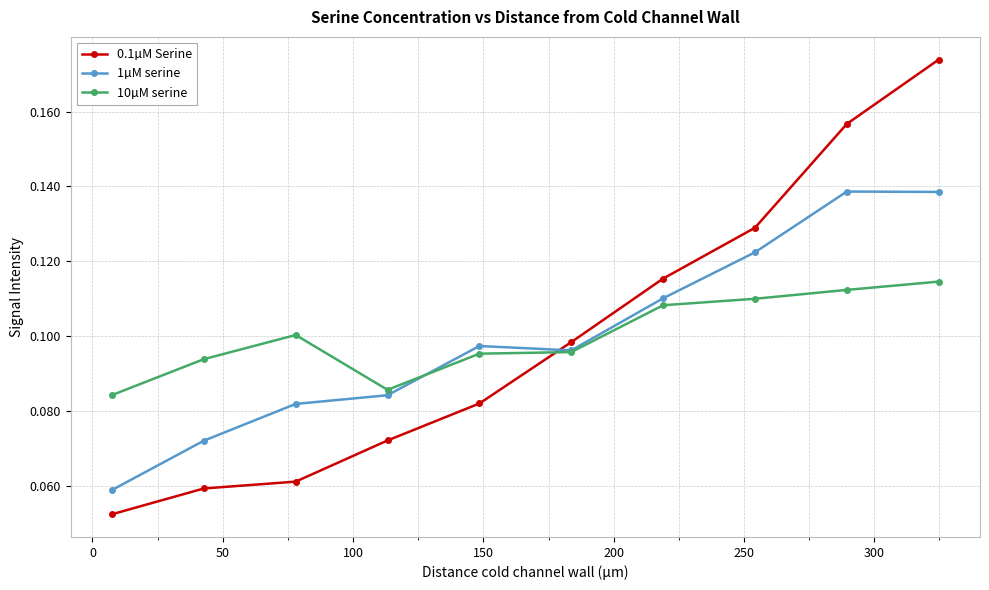

At how many categories does at least one series exceed 0?

10